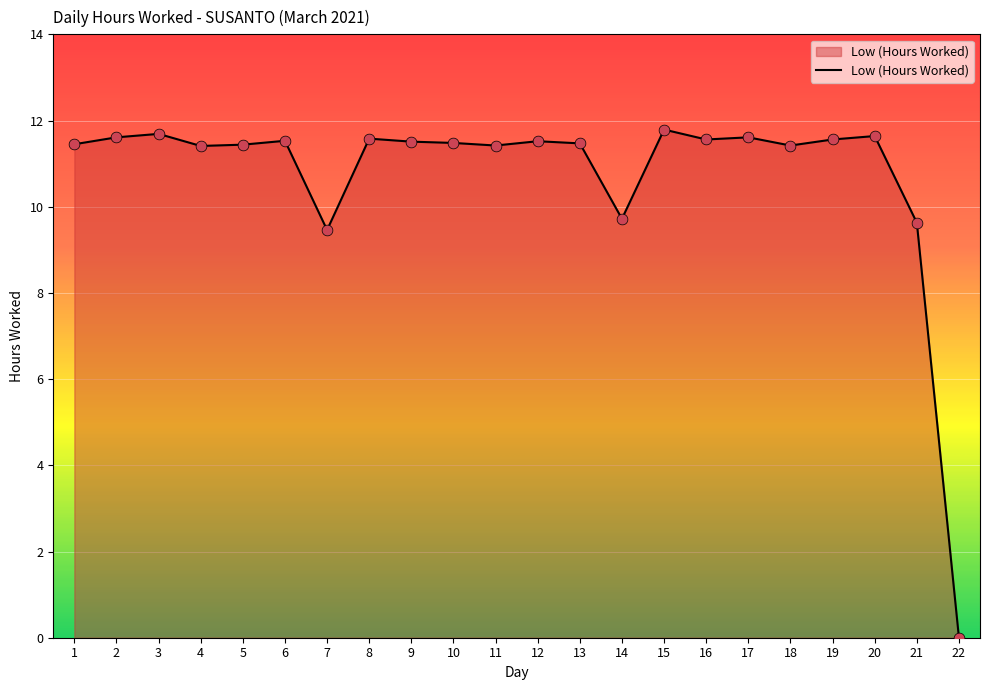

What is the change in value from 6 to 18?

-0.1